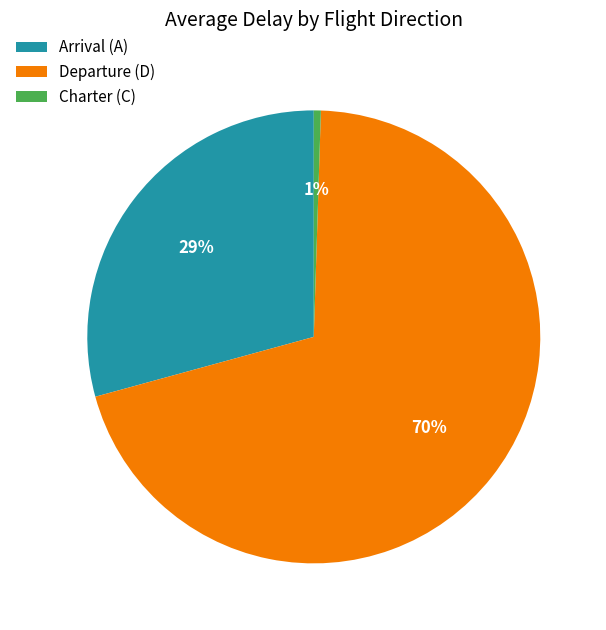

Rank the categories by value from highest to lowest.

Departure (D), Arrival (A), Charter (C)